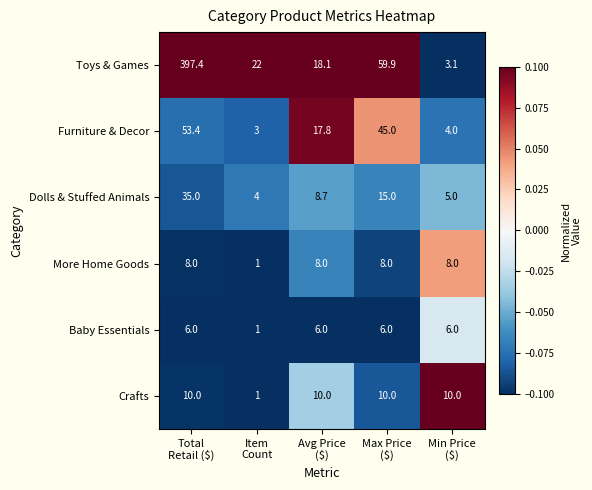

How many Crafts values are between 10 and 11?

4